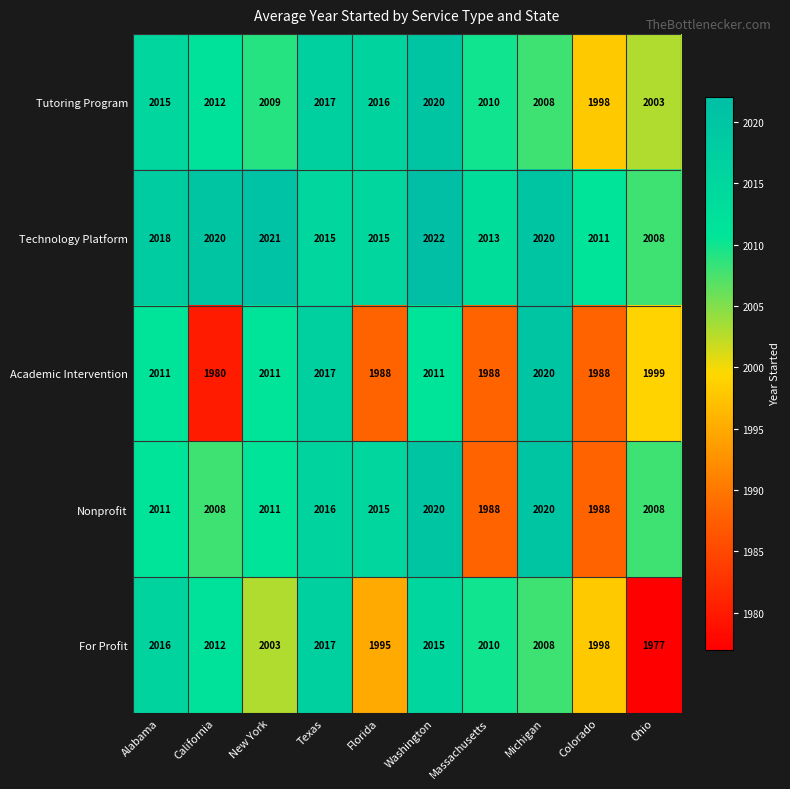

At which category is the sum across all series the highest?

Washington